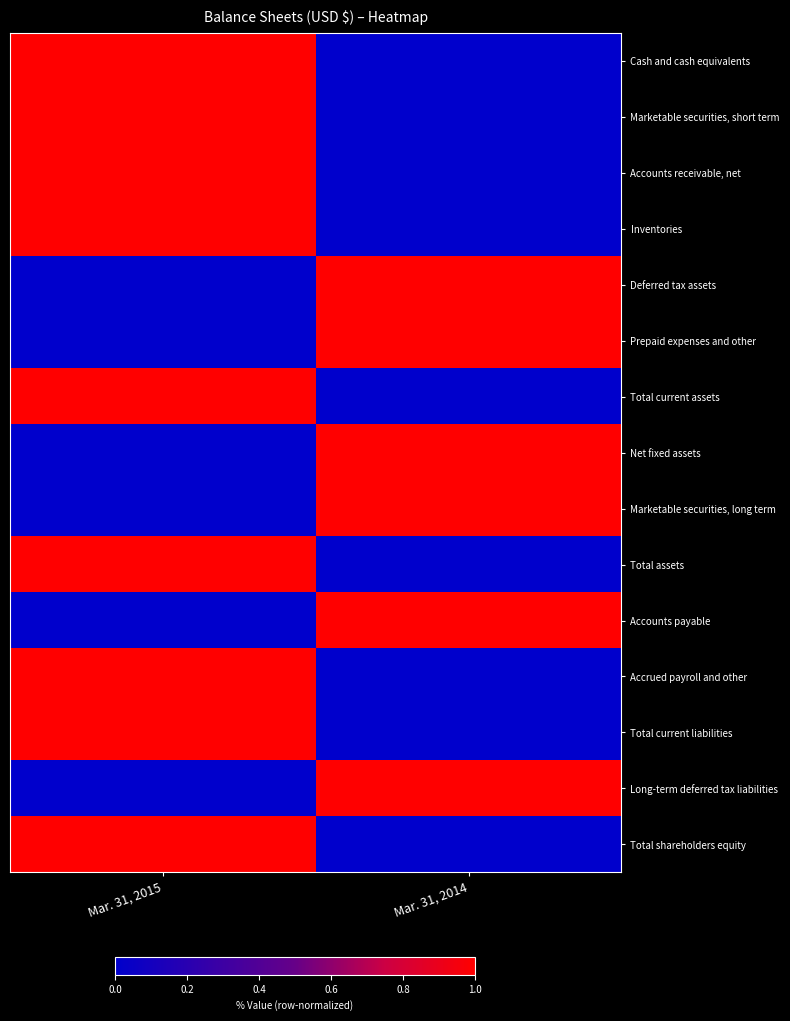

Count the number of categories in the chart.

2